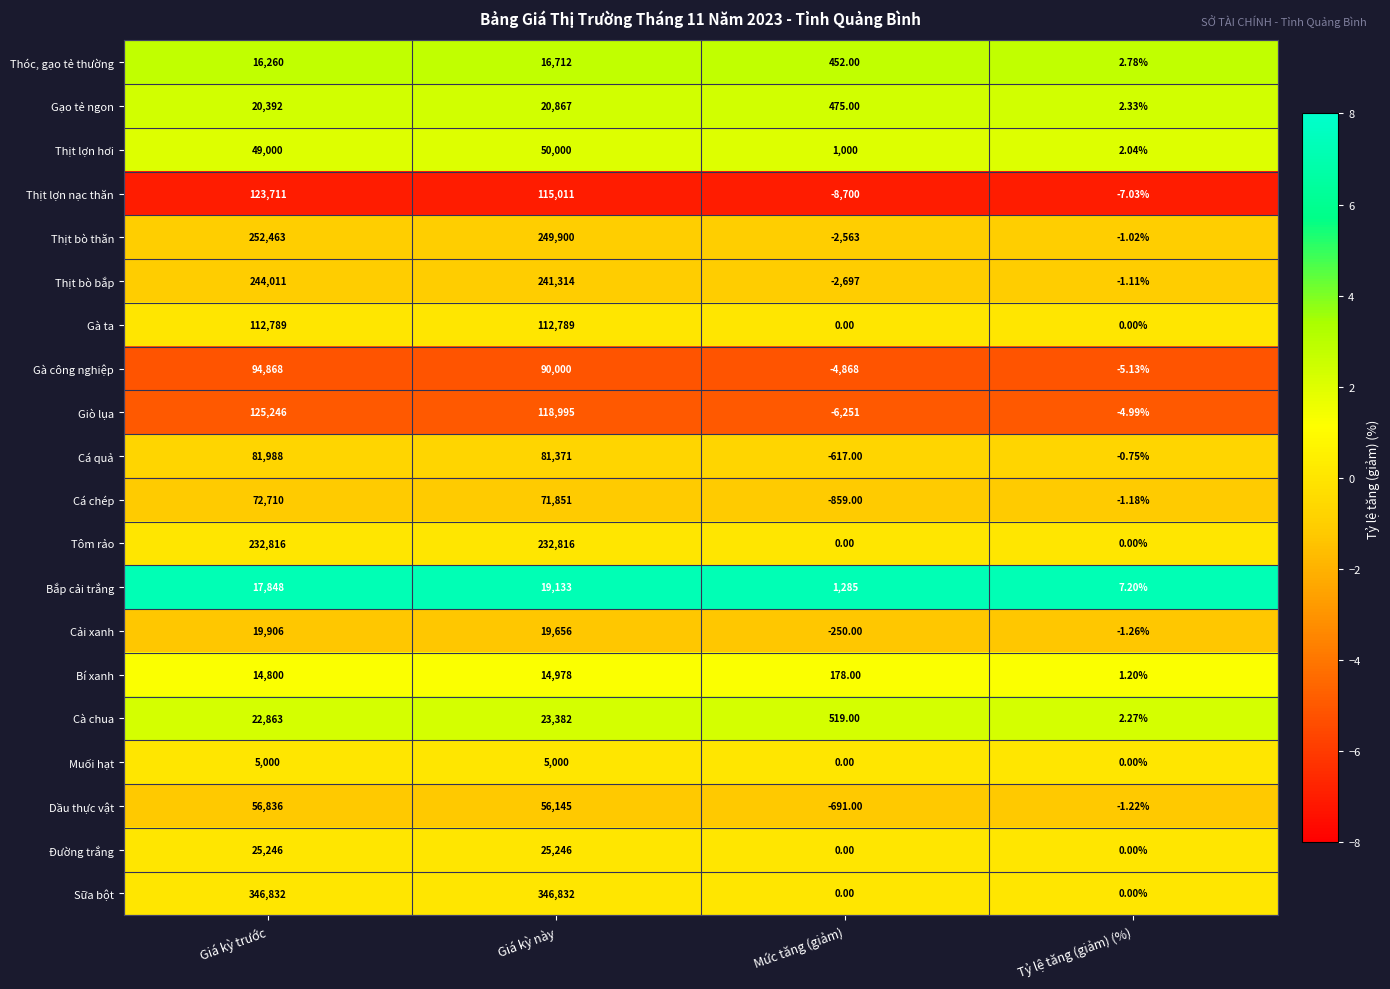

At which label does Giò lụa reach its minimum?

Mức tăng (giảm)